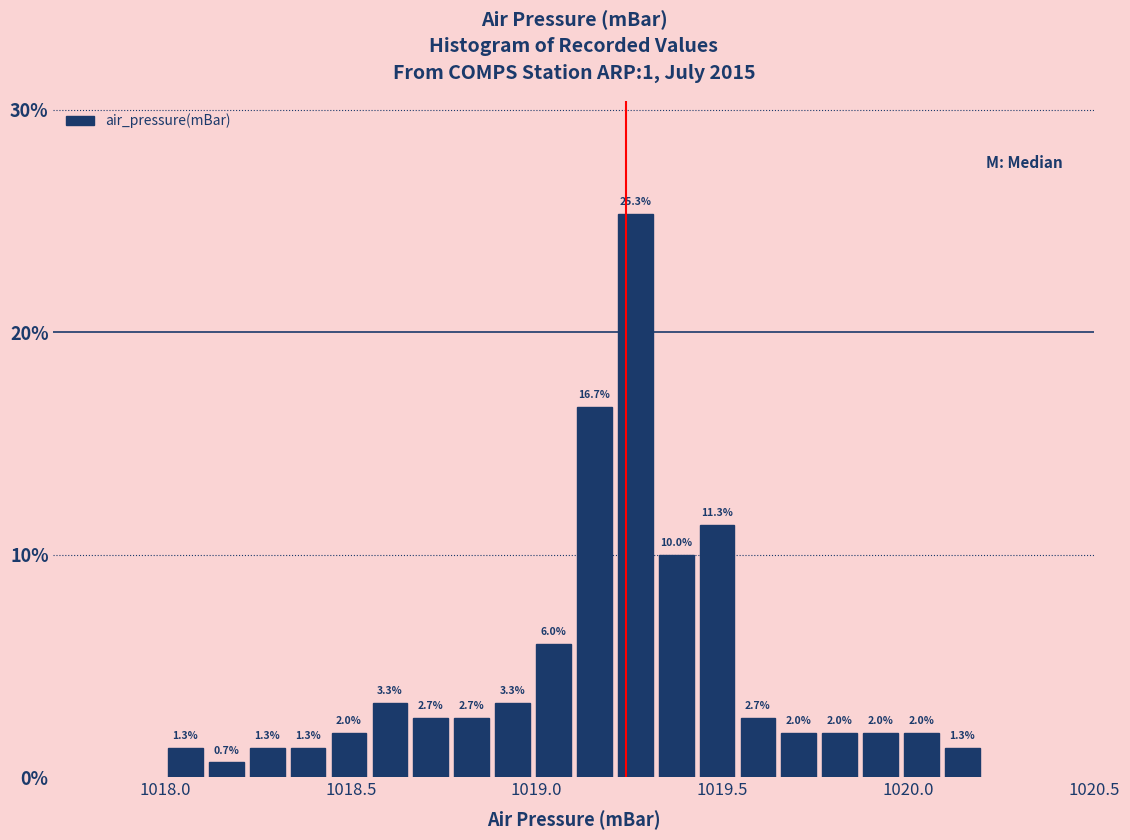

Read against the x-axis, roughly where is the centre of the tallest bar?

1019.25